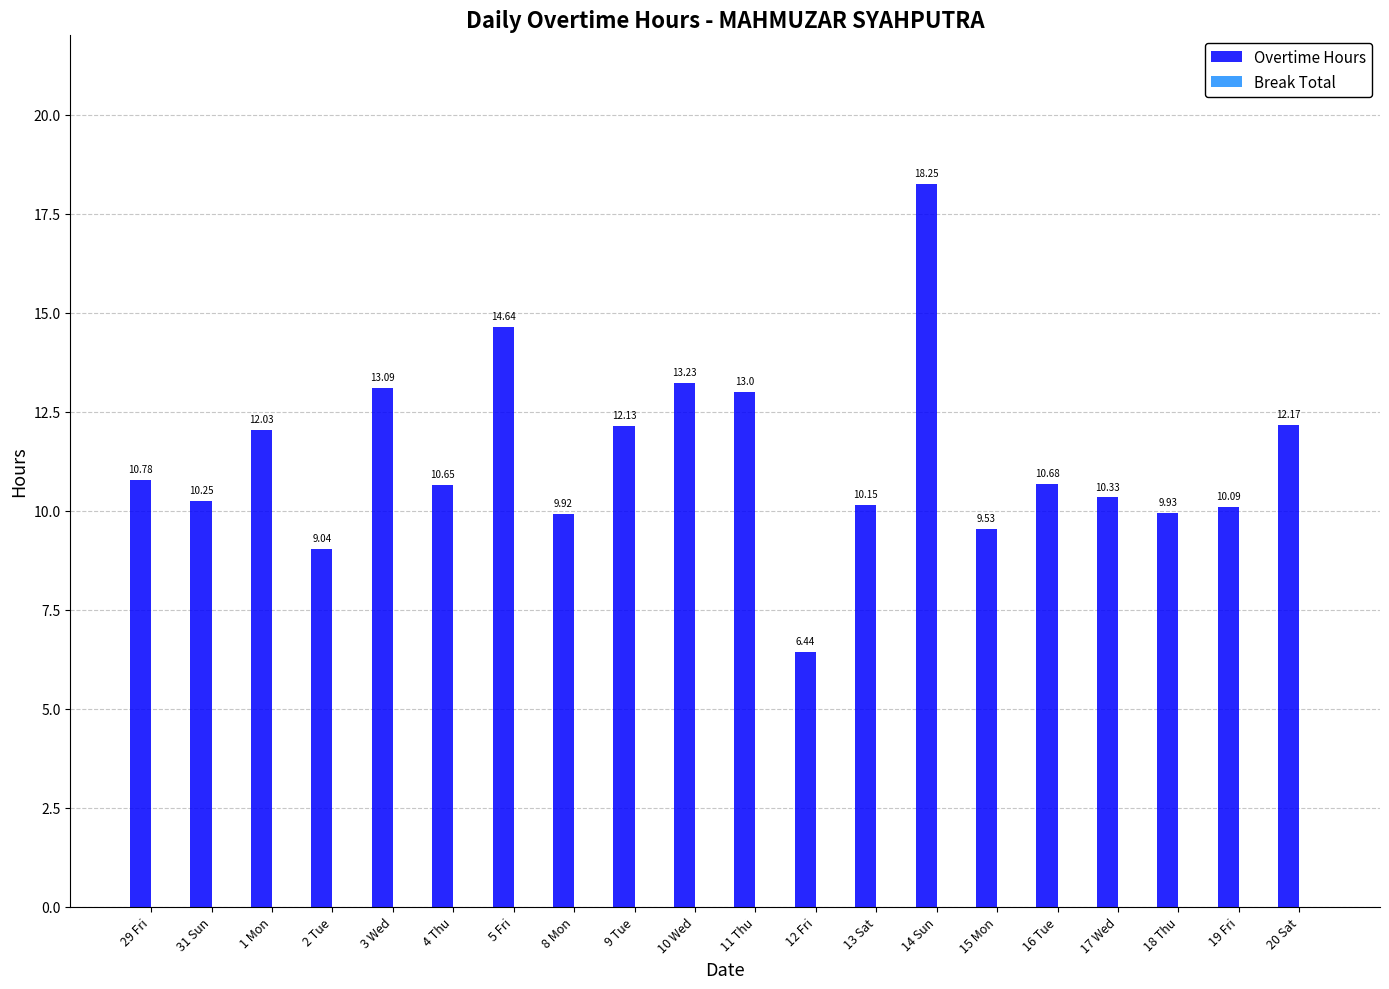

What is the sum of the values at 14 Sun and 5 Fri?

32.9